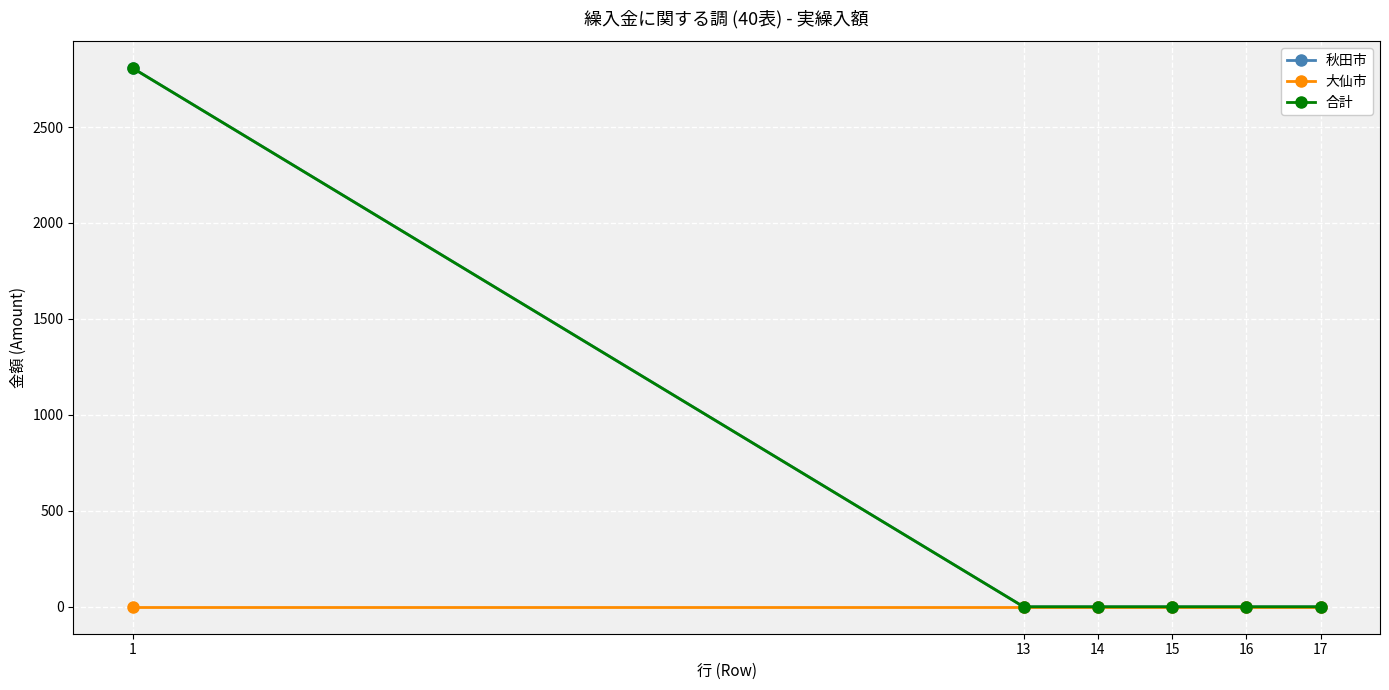

True or false: 秋田市 and 合計 intersect in this chart.

False